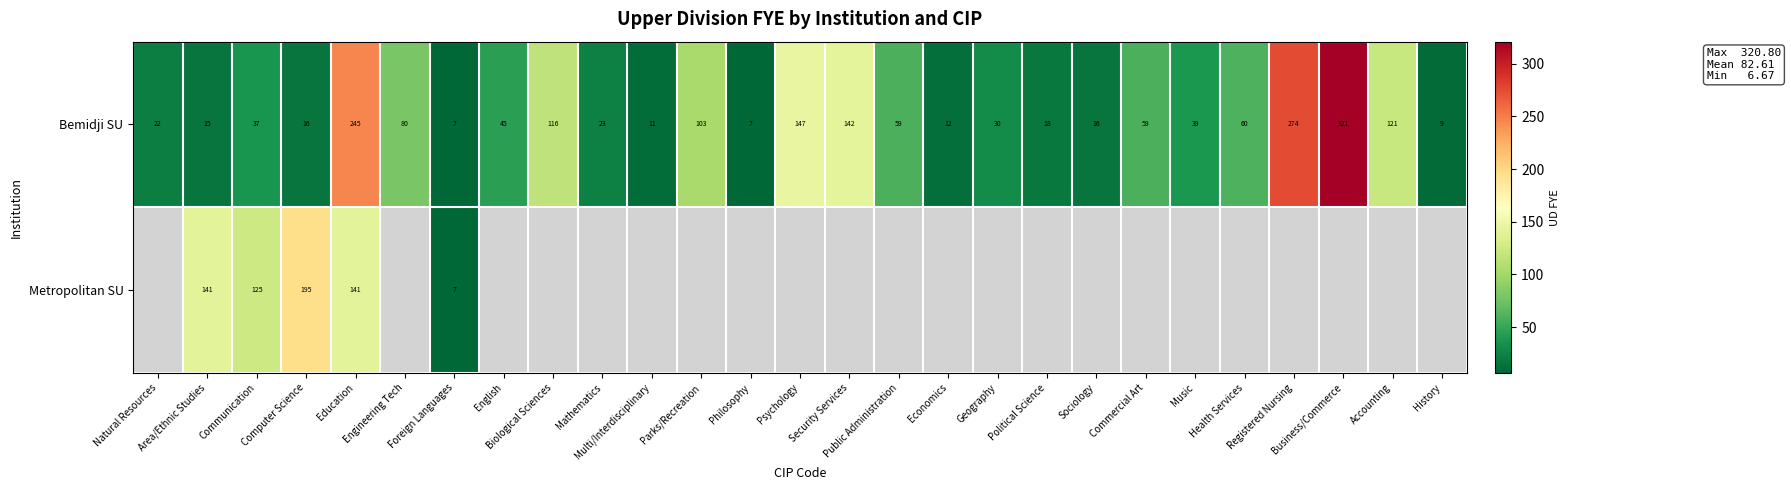

Where does the Bemidji SU series first go above 38?

Education